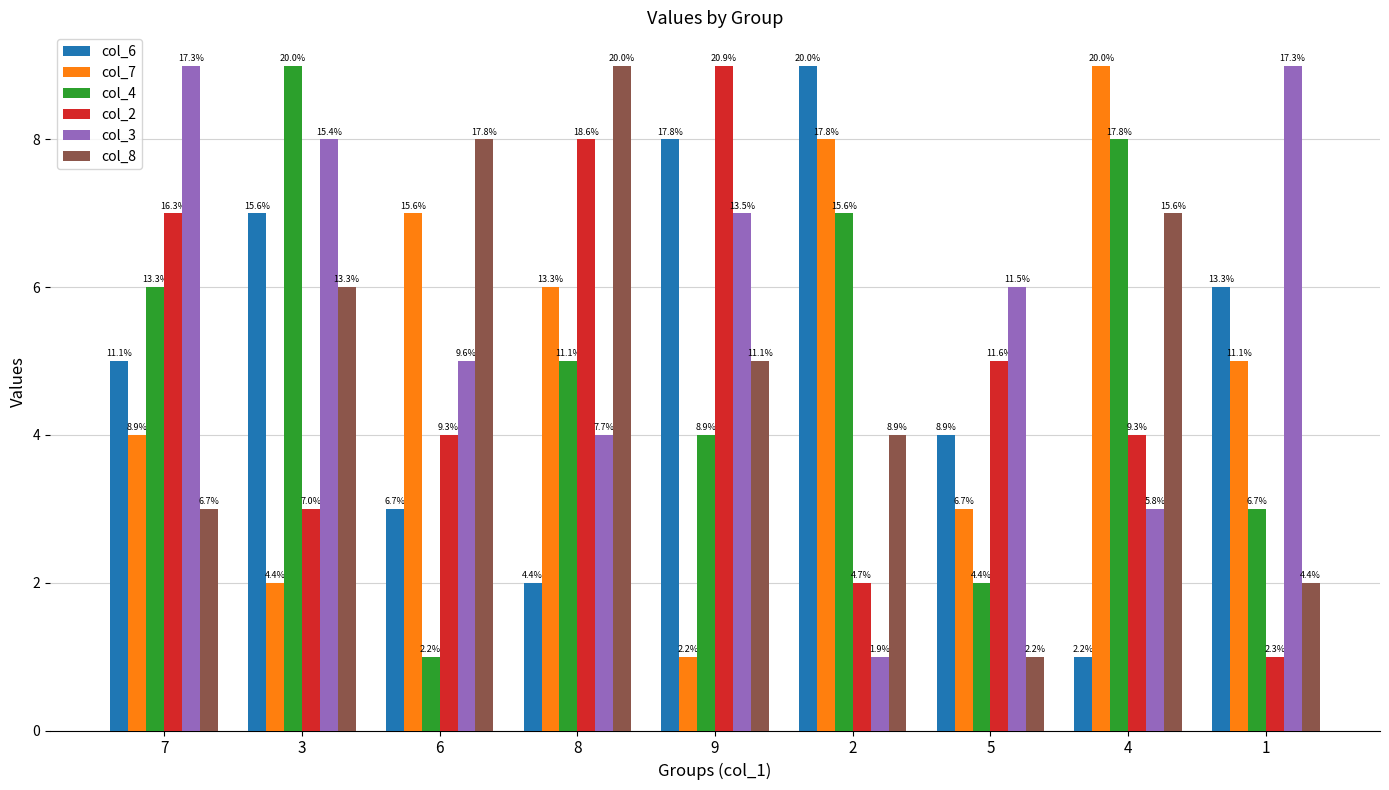

The value of col_8 at 9 is 2. True or false?

False